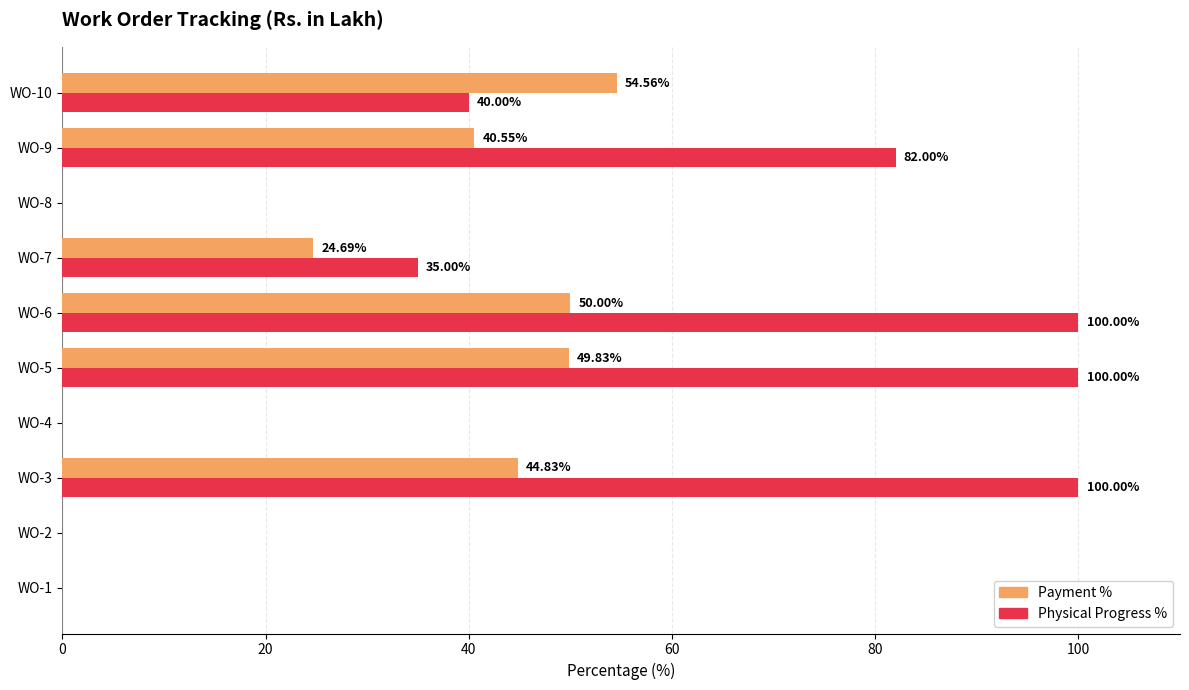

Between WO-4 and WO-5, which series saw the biggest shift?

Physical Progress %